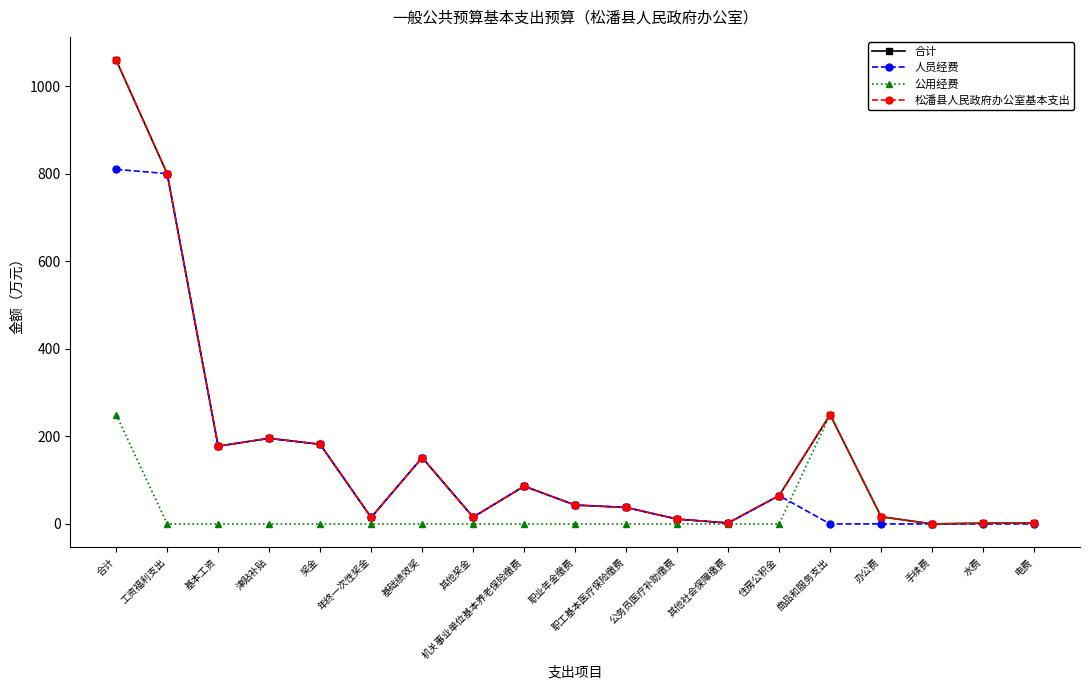

Does the chart have visible grid lines?

No